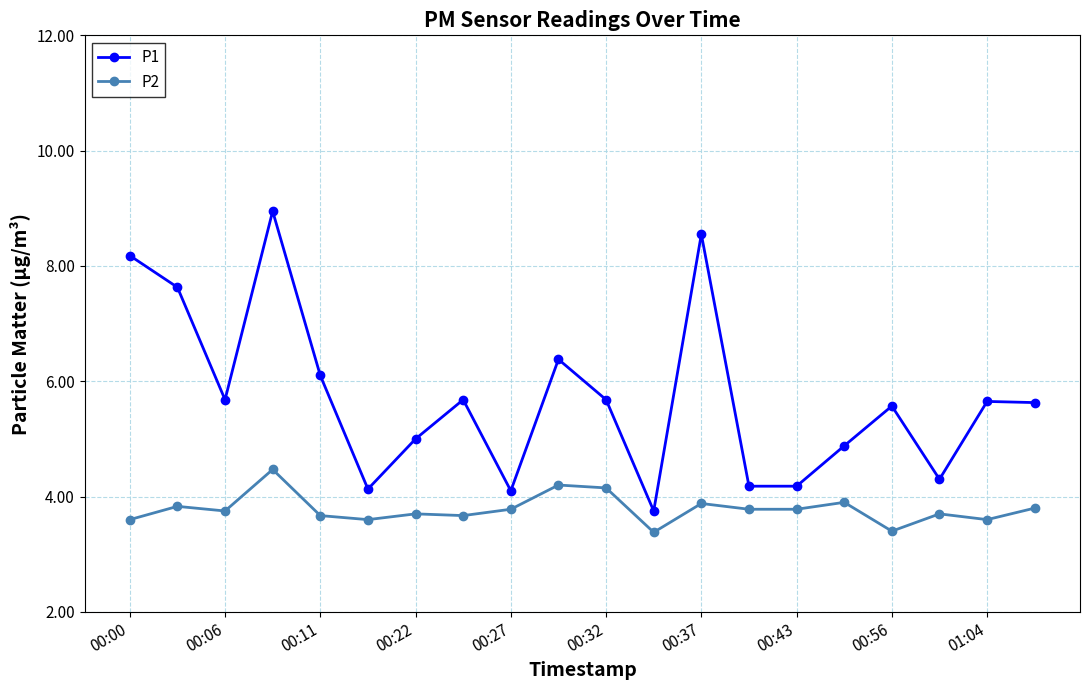

Which series has the largest range (max minus min)?

P1